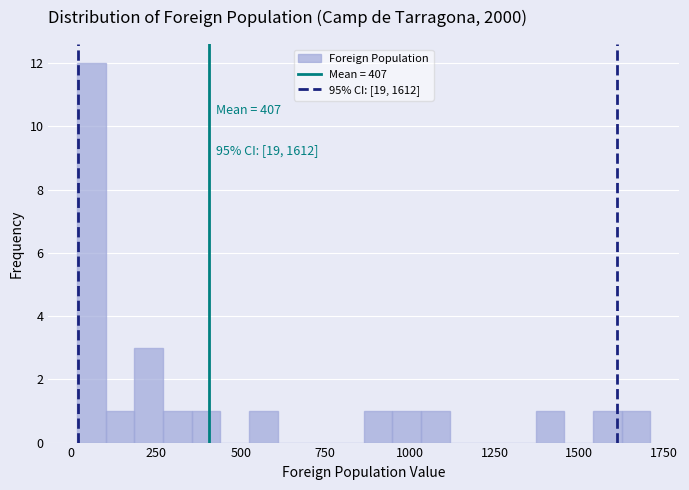

Around what value on the x-axis is the tallest bar? Give the approximate position of its centre, as read against the axis.

50